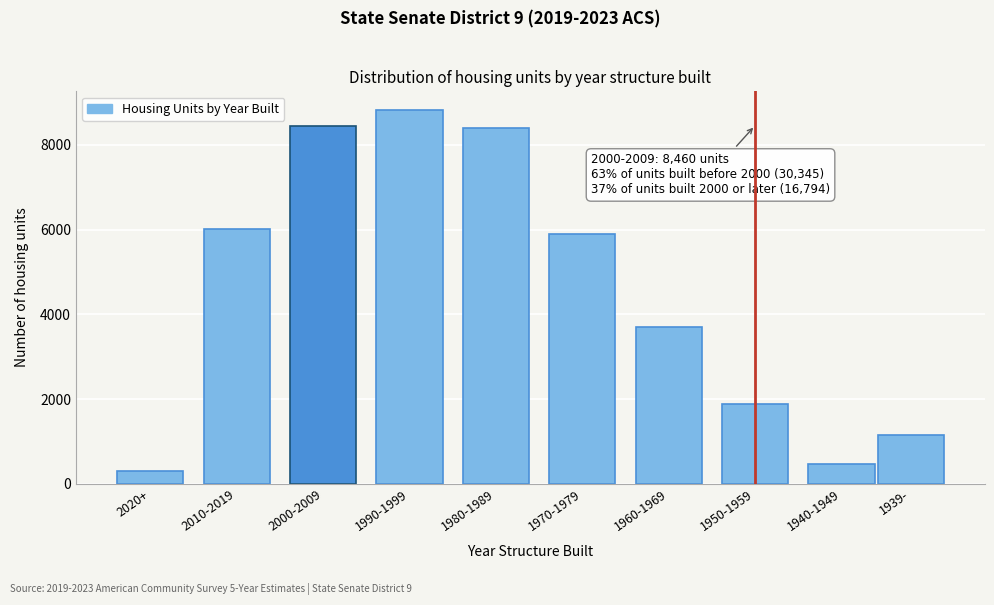

Reading left to right, list all the values displayed in this chart.

304	6024	8460	8825	8406	5901	3710	1876	475	1158